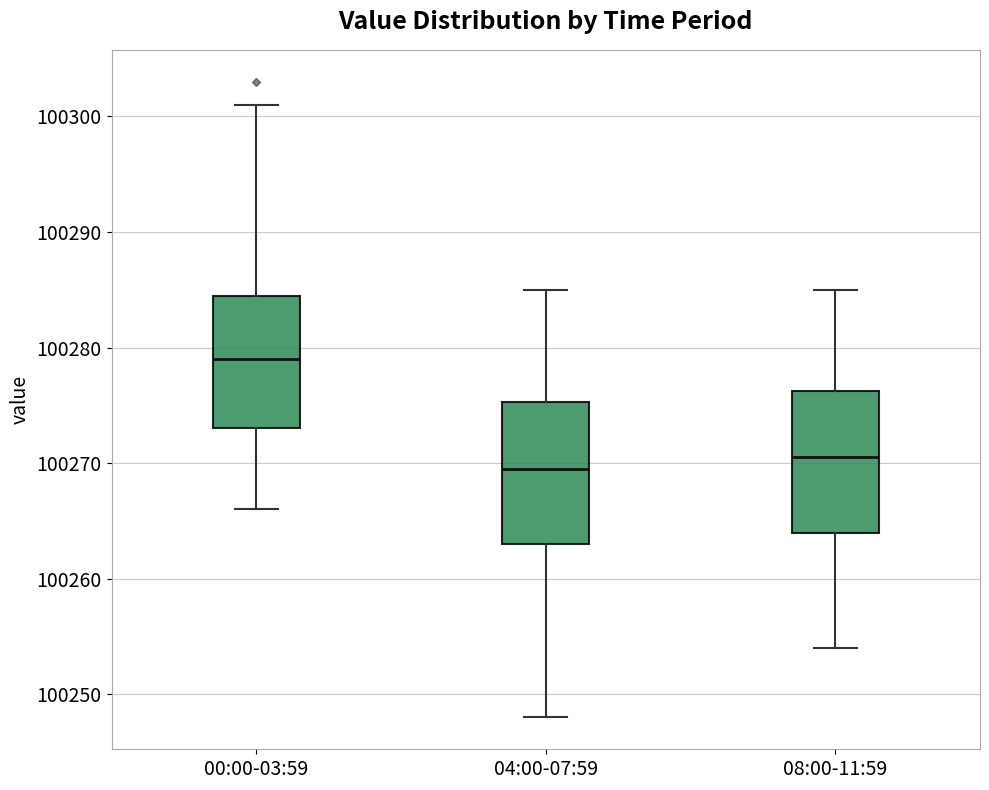

Which box has the lowest median line?

04:00-07:59